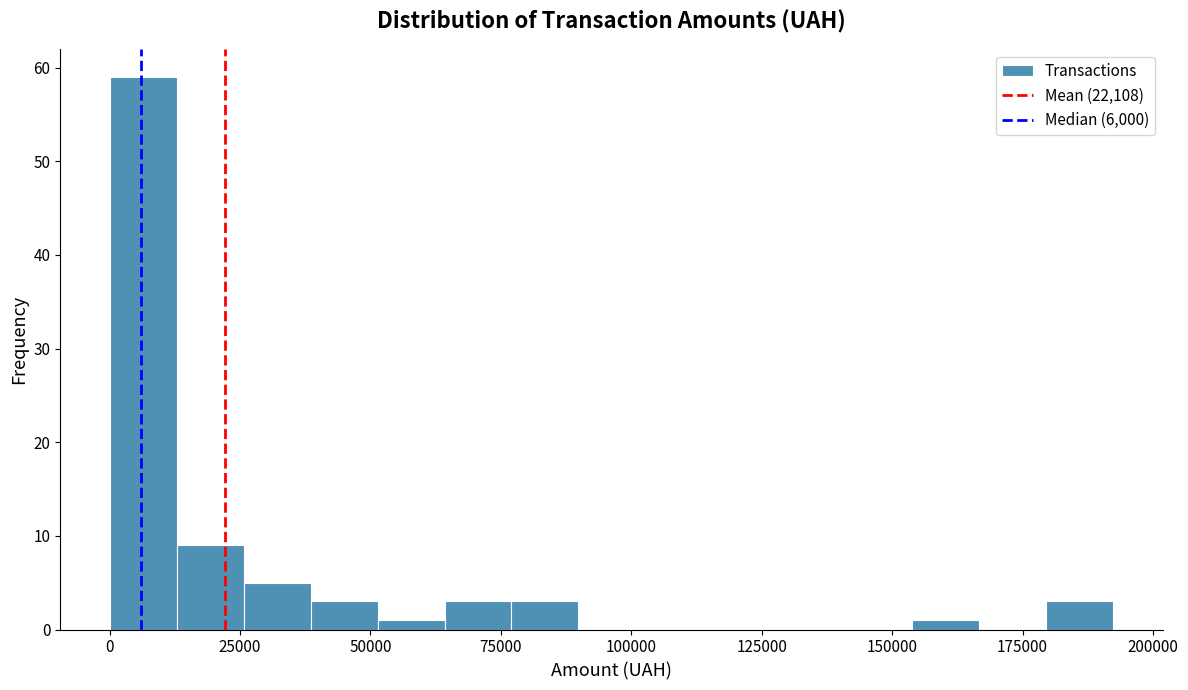

Read against the x-axis, roughly where is the centre of the tallest bar?

5000